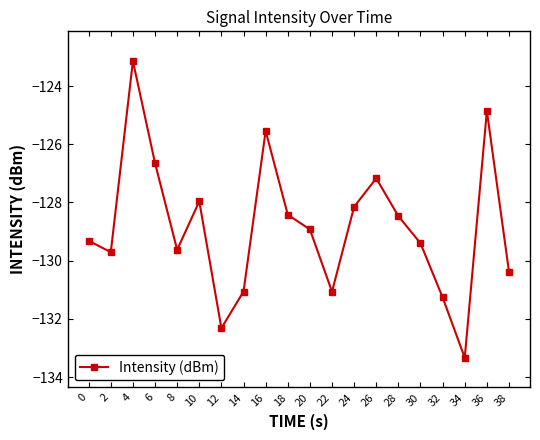

How many lines are shown in the chart?

1